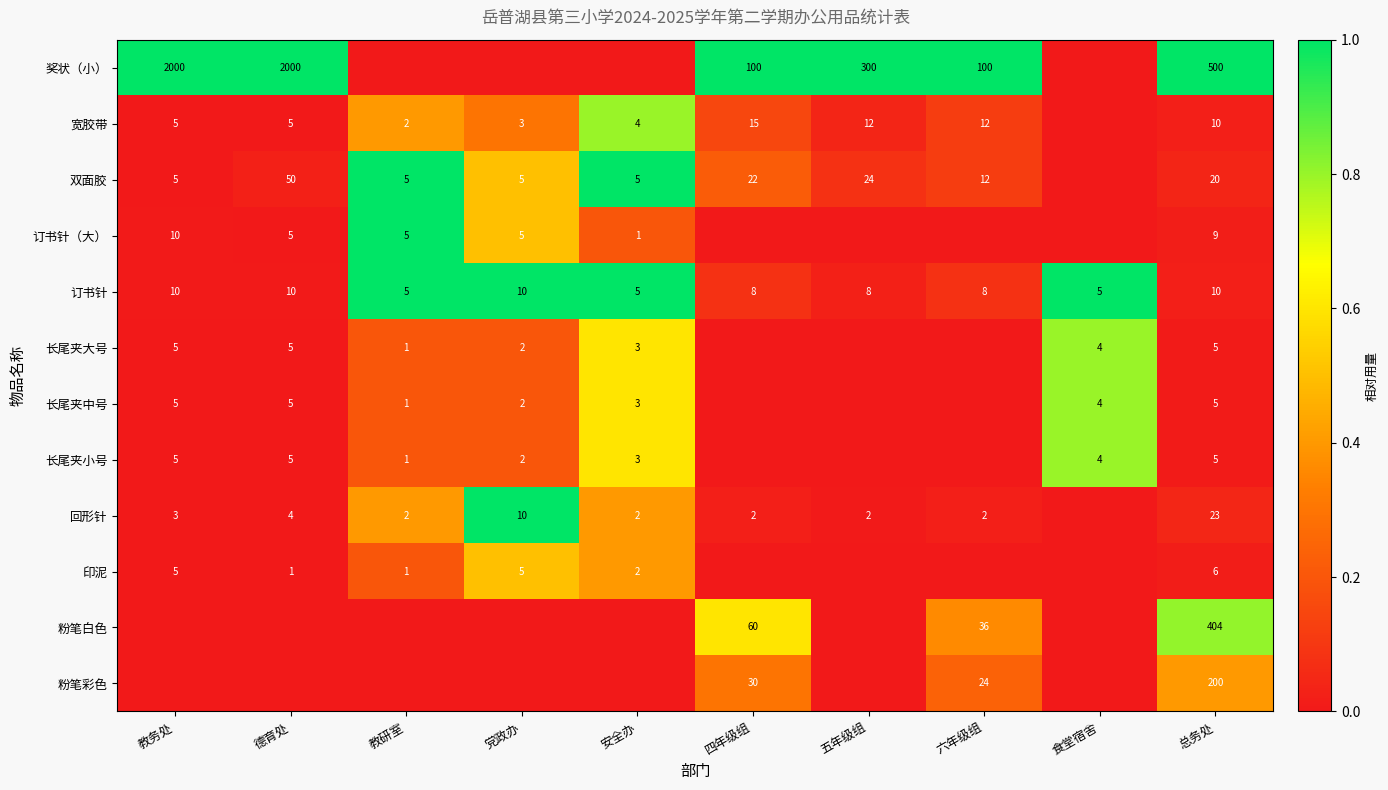

What is the sum of the 奖状（小） values at 四年级组 and 六年级组?

200